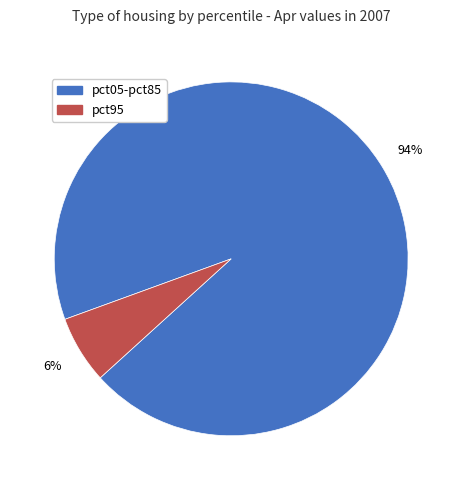

To the nearest percent, what is the difference between the largest and smallest slice percentages?

88%